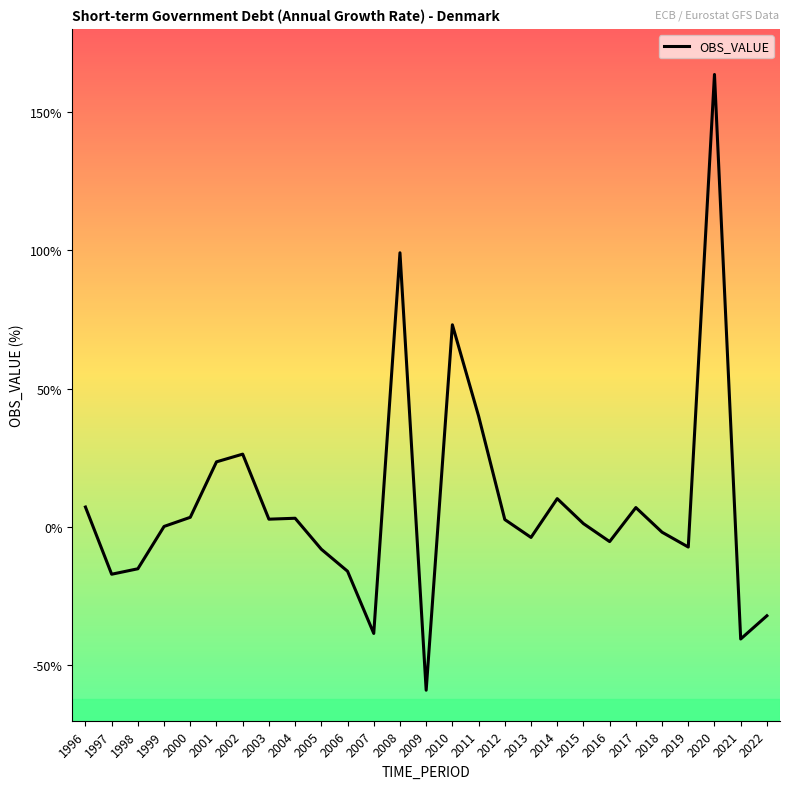

Count the number of data series in this chart.

1